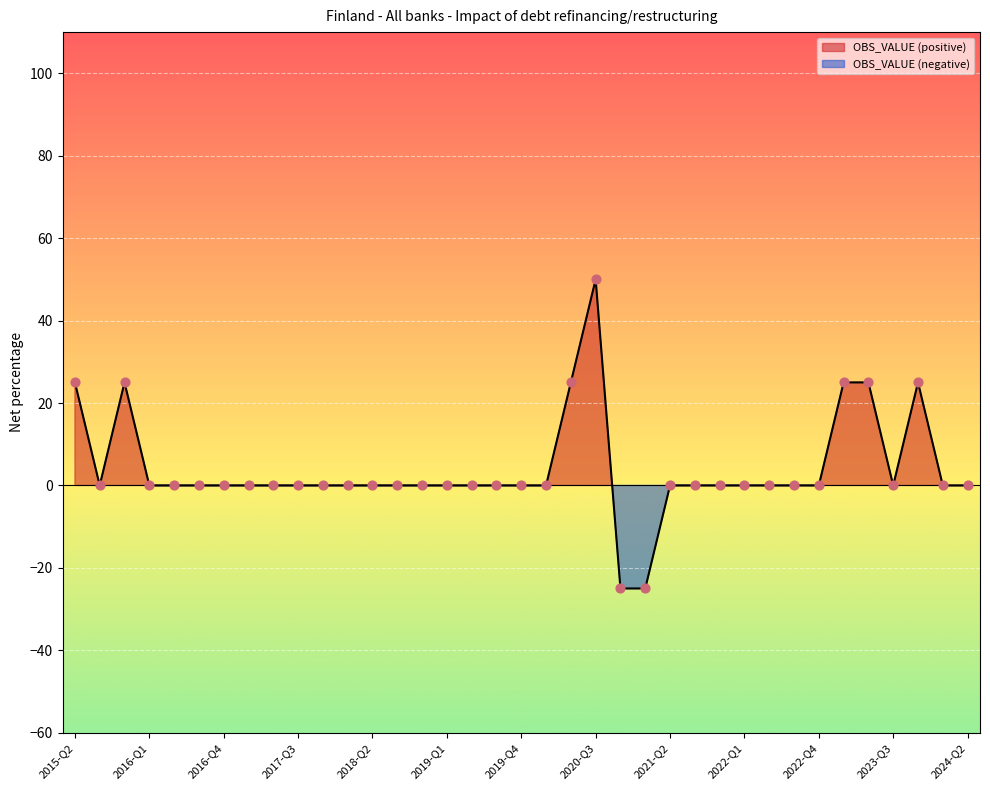

Between 2023-Q3 and 2021-Q2, which is larger?

2023-Q3